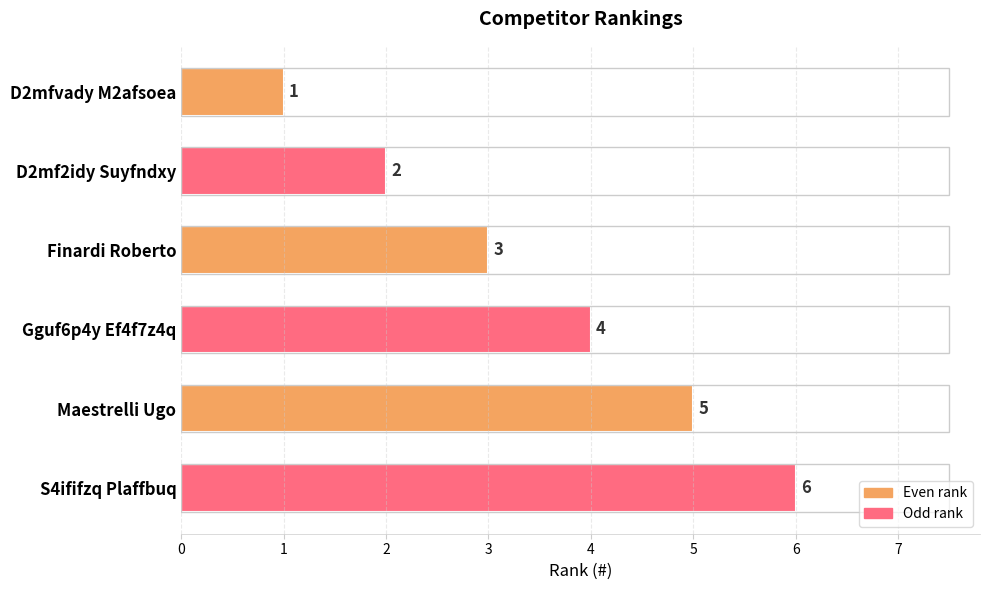

Where is the data nearest to the value 3?

Finardi Roberto